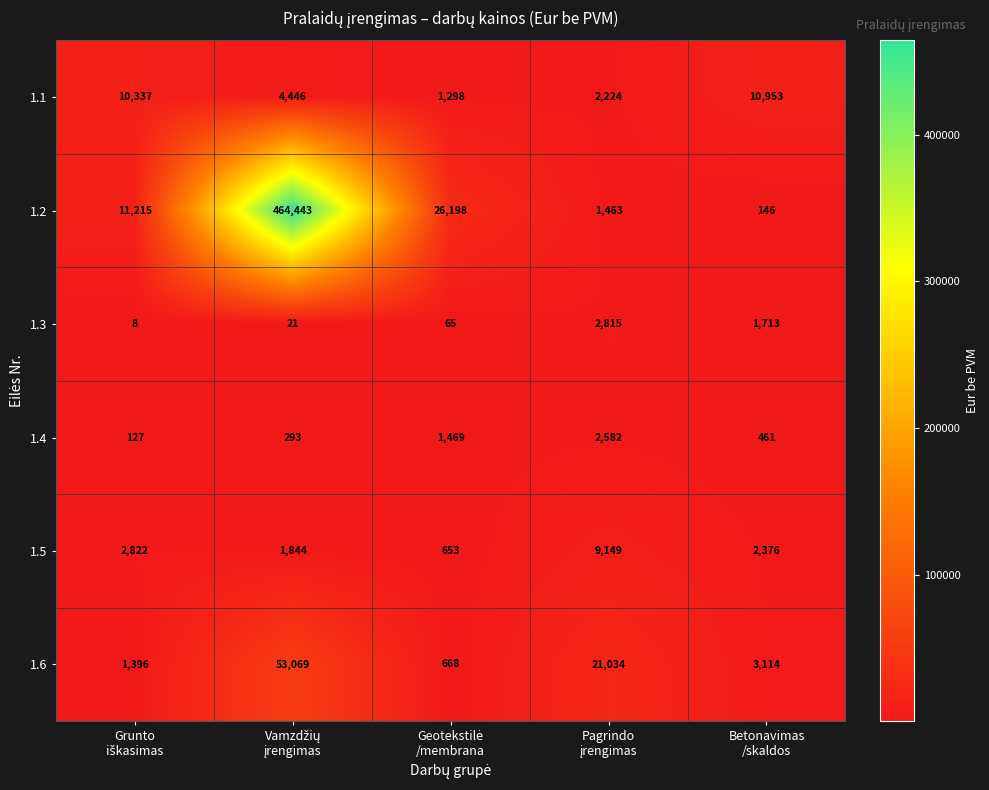

What is the lowest value of the 1.6 series?

668